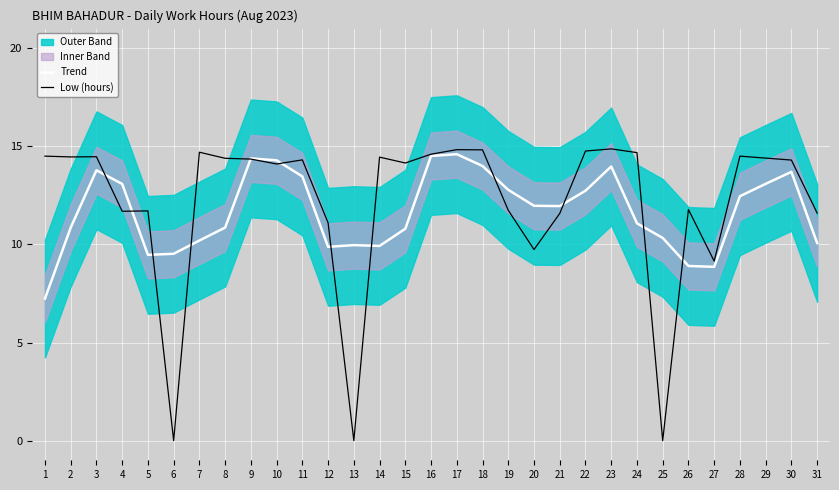

Where is Low (hours) nearest to the value 7?

27